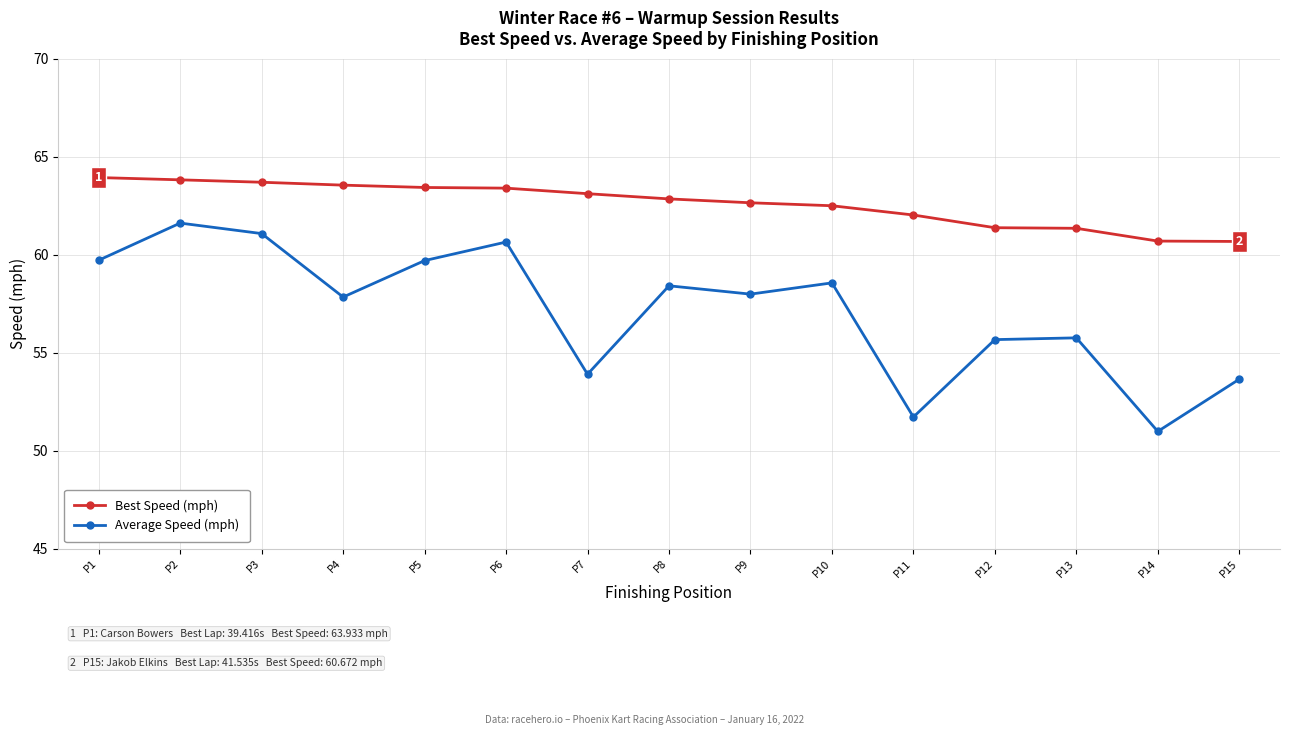

At P7, list the series in order from smallest to largest.

Average Speed (mph), Best Speed (mph)